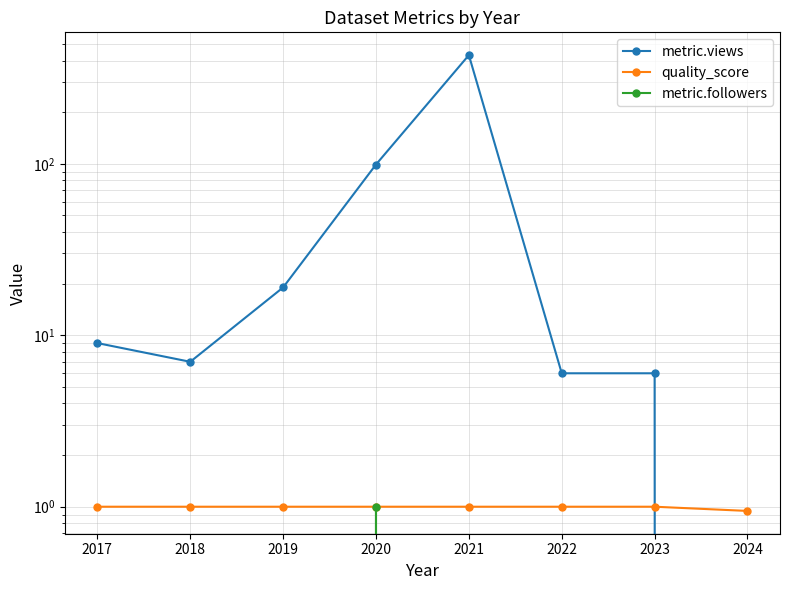

The value of metric.views at 2024 is 0.0. True or false?

True